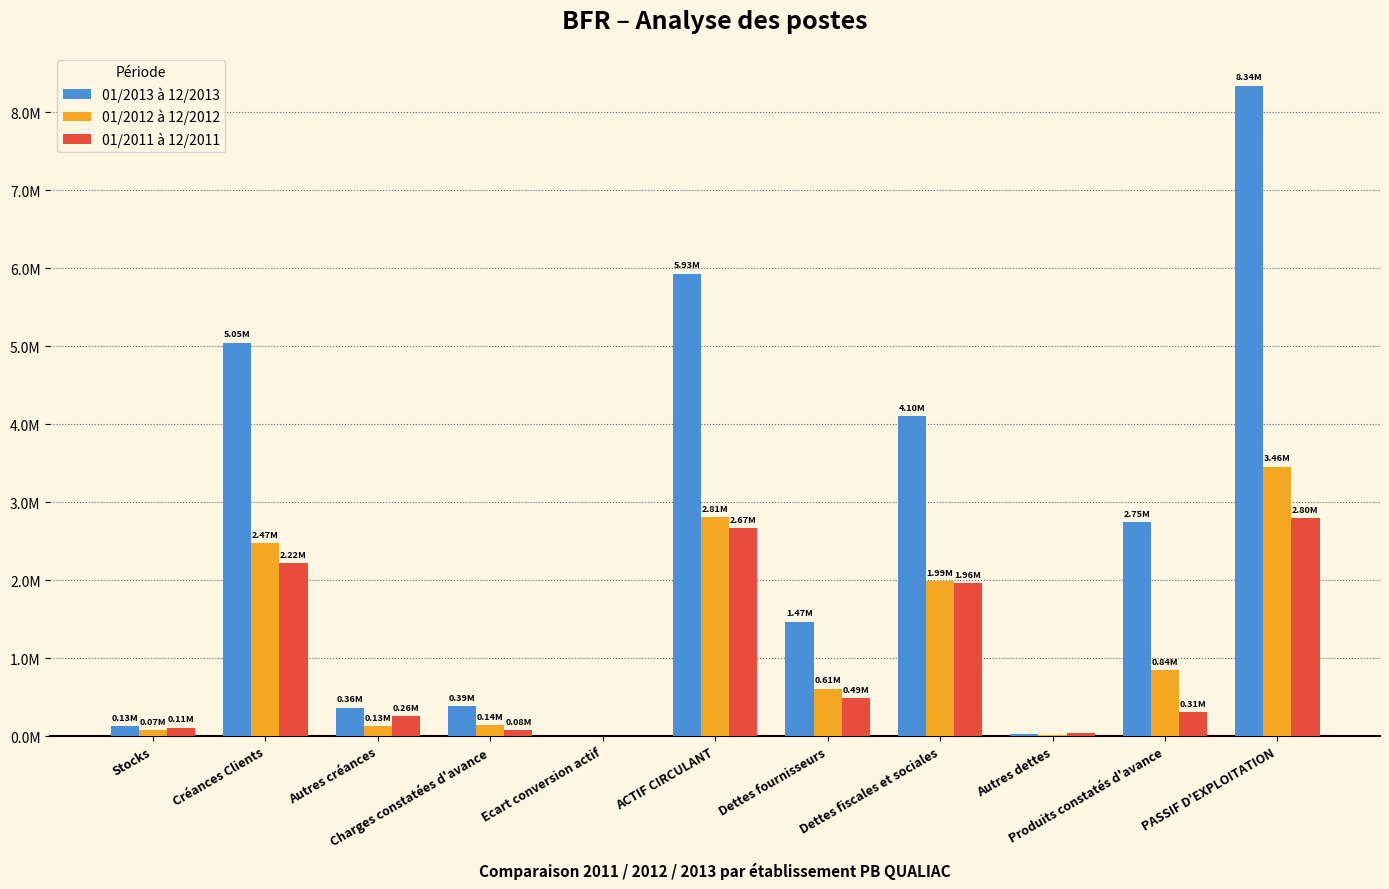

Reading left to right, transcribe all the data shown in this chart.

01/2013 à 12/2013: 129550.4	5046782.1	364814.9	385304.9	6436.8	5932889.2	1469399.5	4101002.0	25247.4	2748189.7	8343942.6
01/2012 à 12/2012: 71977.6	2473378.0	126578.9	137453.2	1752.6	2811140.4	610190.2	1986991.5	16788.0	842986.0	3456981.8
01/2011 à 12/2011: 108624.5	2215175.9	260297.4	82254.0	286.8	2666638.7	485680.6	1963765.2	36176.5	311877.2	2797499.5